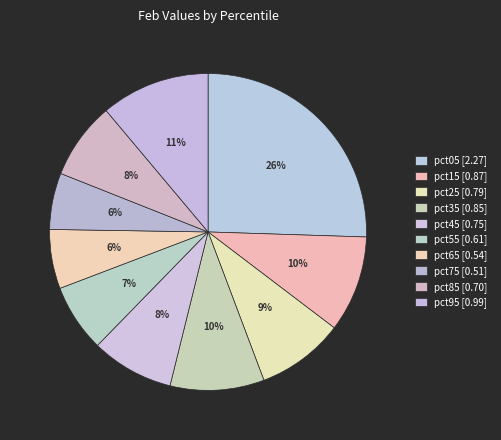

What is the change in value from pct65 to pct85?

+0.2